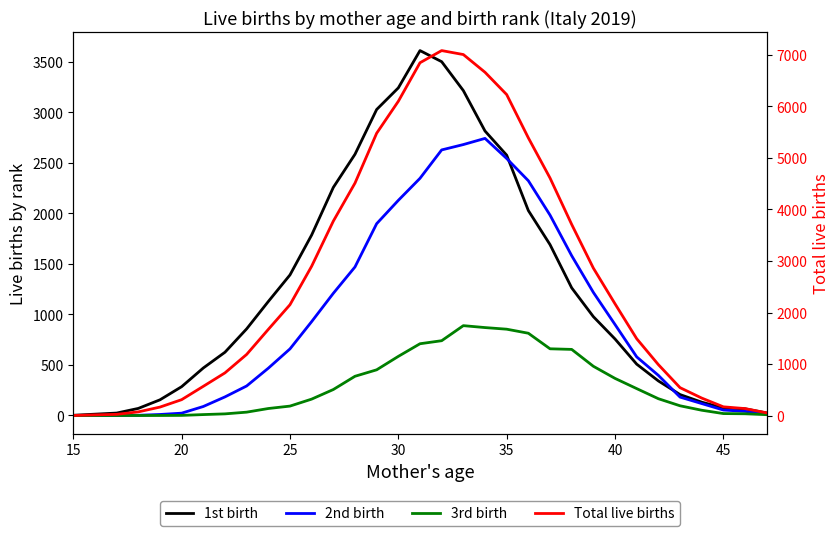

Count the number of data series in this chart.

4